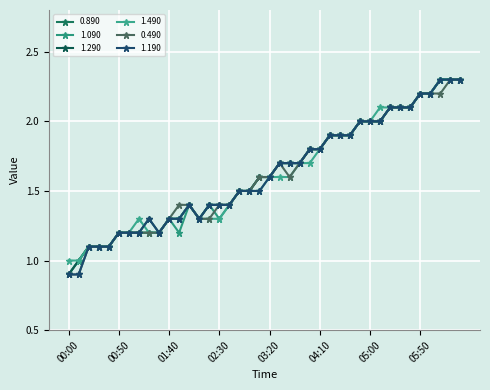

Where is the first local minimum for 1.290?

01:30